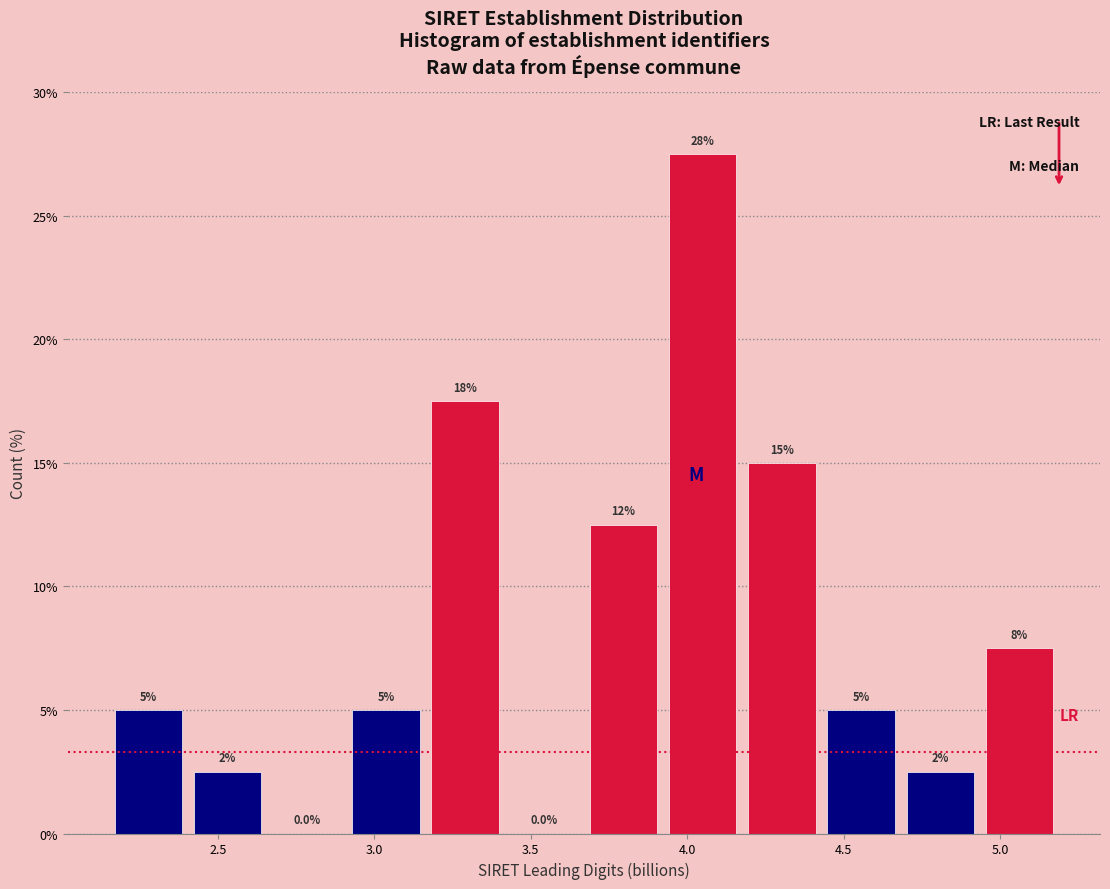

Which range on the x-axis has the tallest bar?

3.90 to 4.20